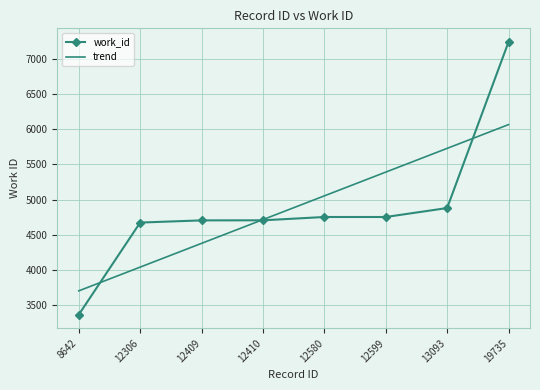

Rank the series by their maximum value, from highest to lowest.

work_id, trend